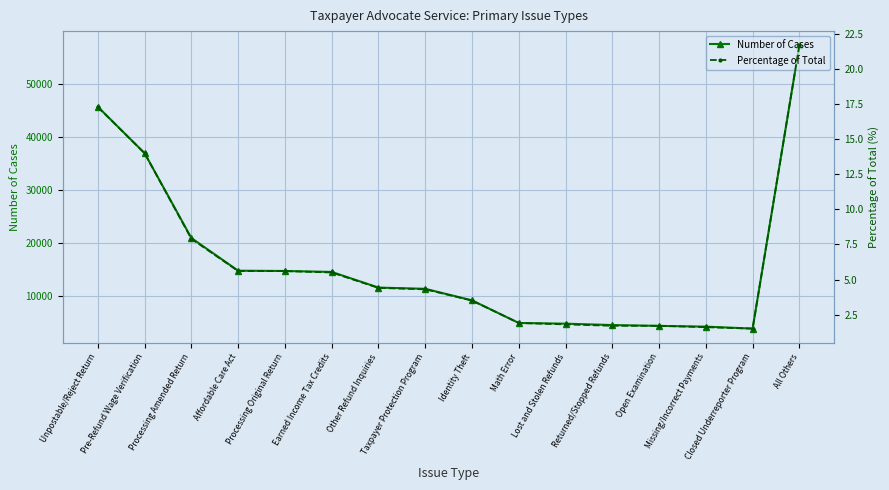

What is the maximum value for Number of Cases?

57251